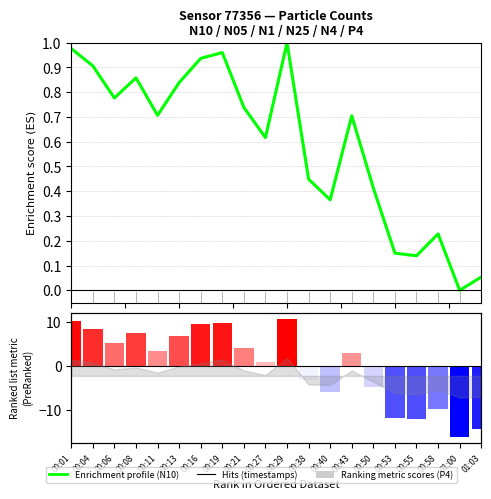

What is the label of the 2nd bar from the left?

00:04